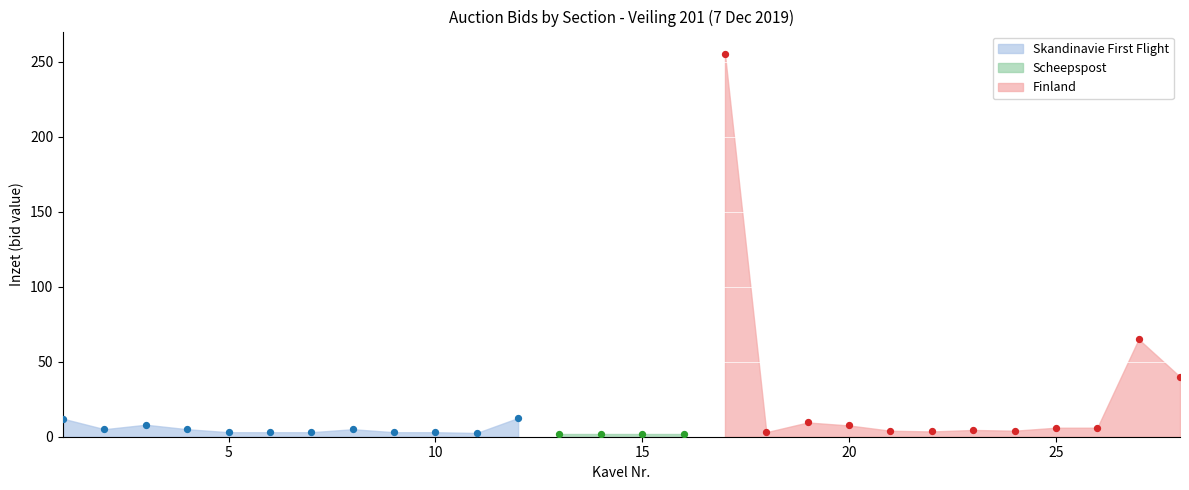

Which series contains the highest Y value?

Finland